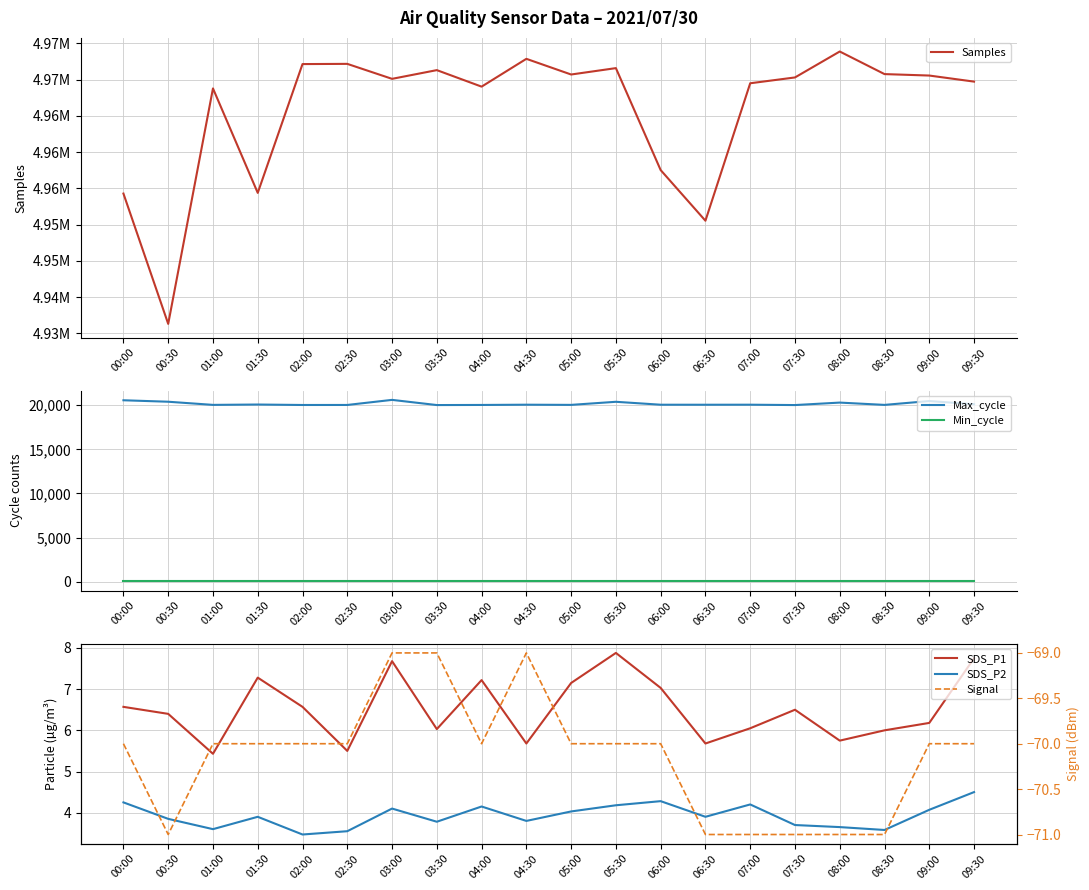

True or false: Max_cycle and SDS_P2 intersect in this chart.

False